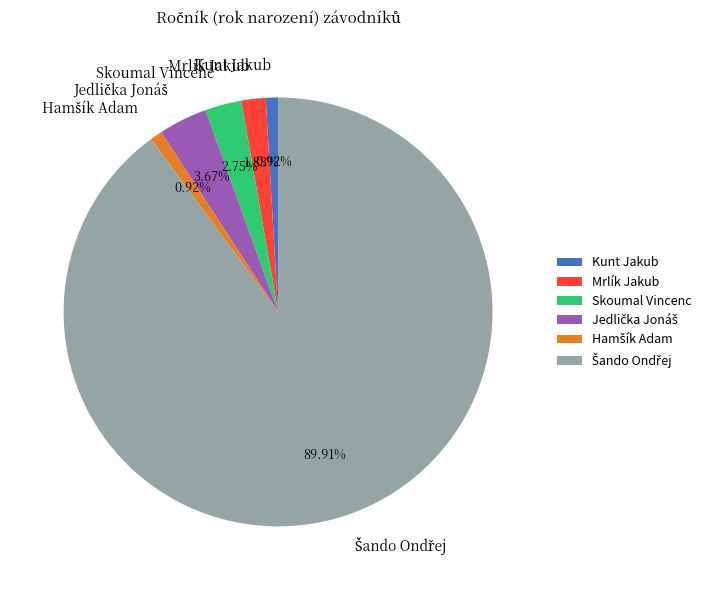

Is there a majority slice in this chart?

Yes